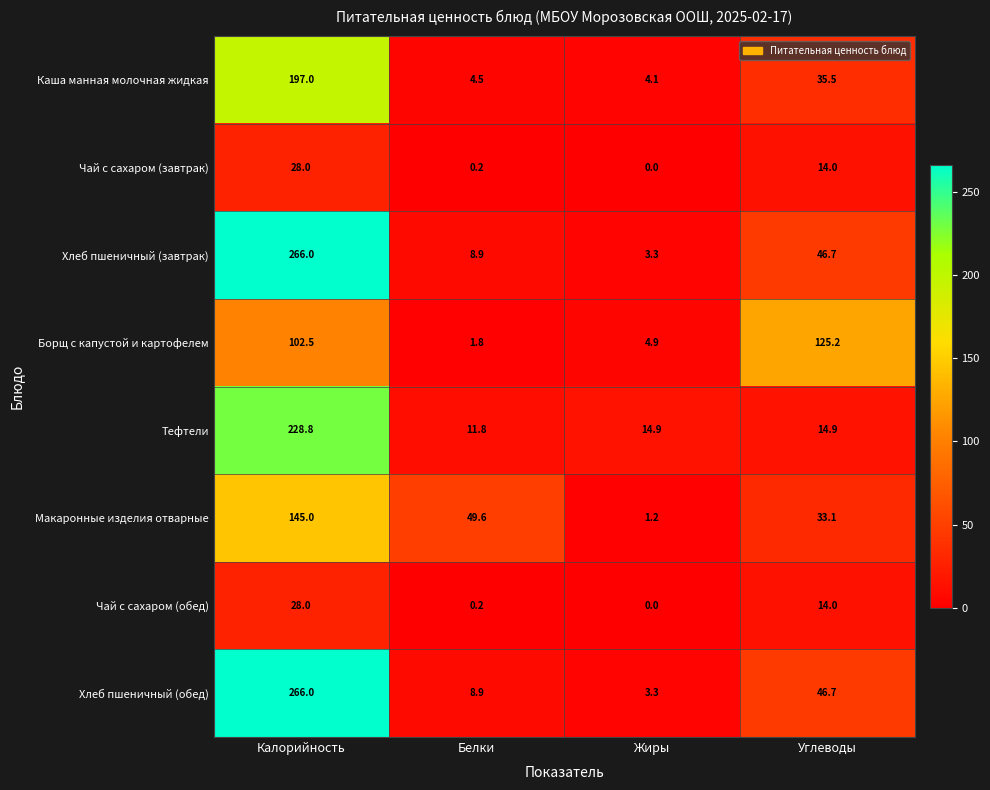

List the labels in order of Хлеб пшеничный (обед) value, largest first.

Калорийность, Углеводы, Белки, Жиры